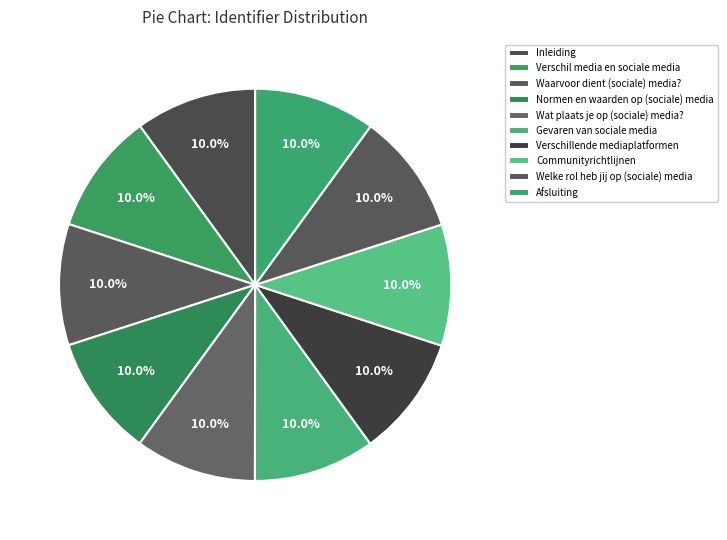

How many segments does this pie chart have?

10